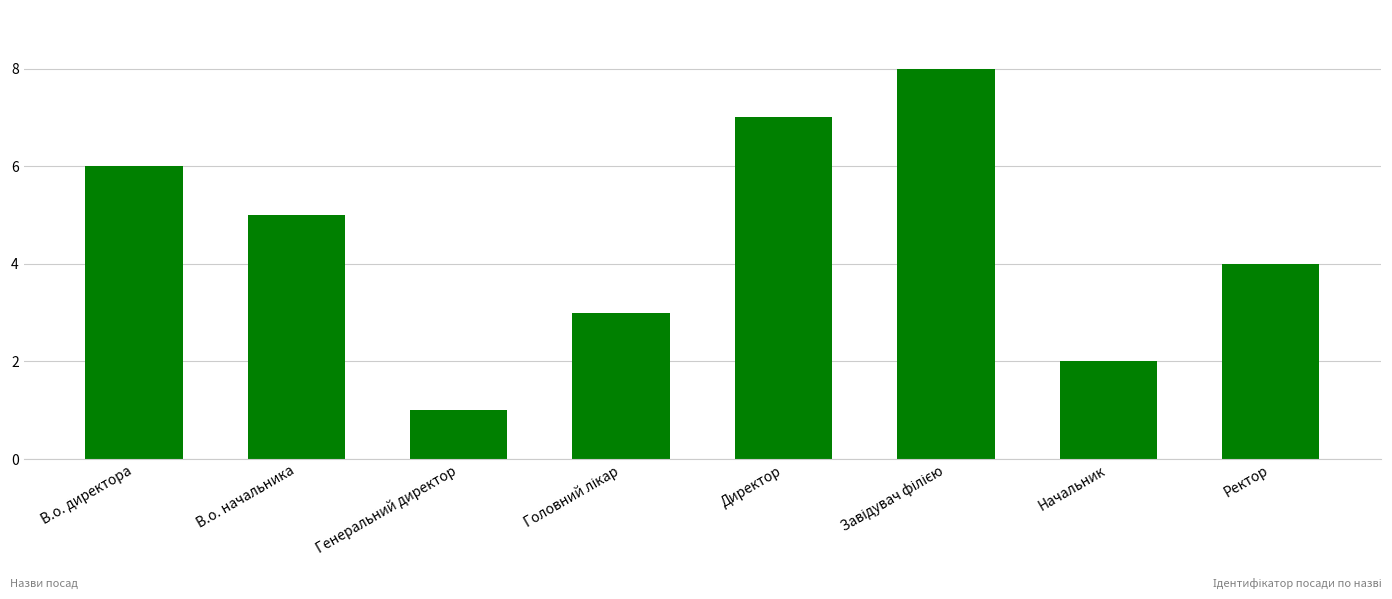

What is the change in value from Директор to Начальник?

-5